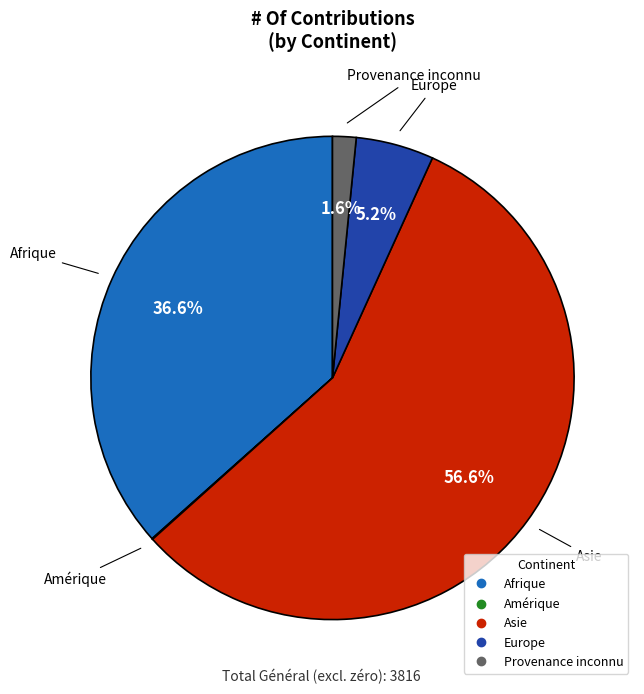

Is there a majority slice in this chart?

Yes